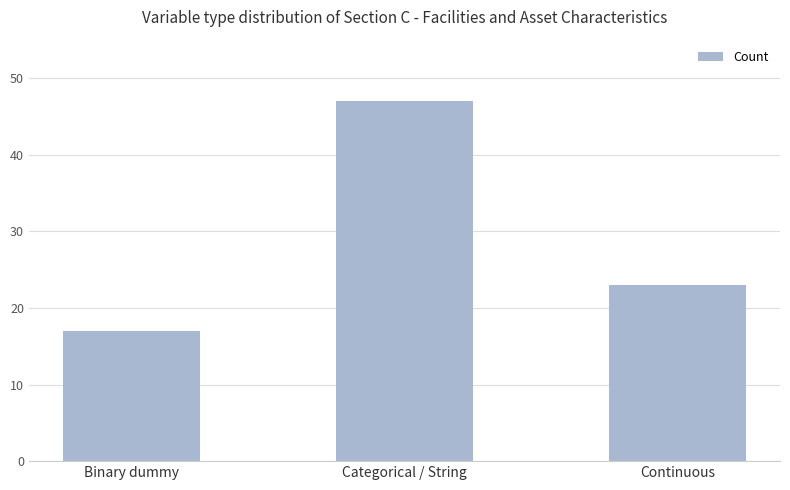

What is the value of the 1st bar from the left?

17